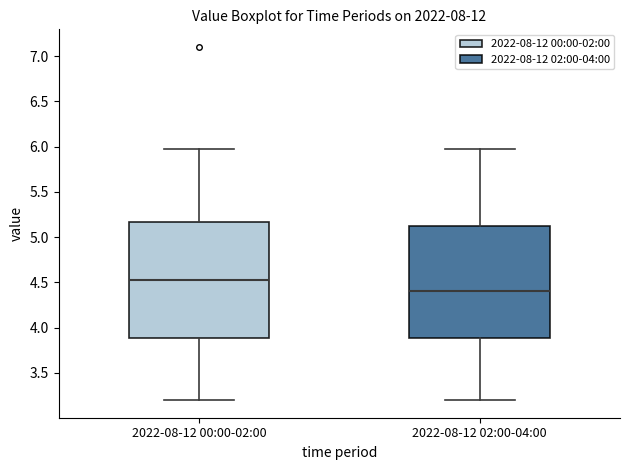

Where does the median line of the box for 2022-08-12 02:00-04:00 sit on the y-axis? The values are not printed on the chart, so give them approximately, as read against the axis.

4.40